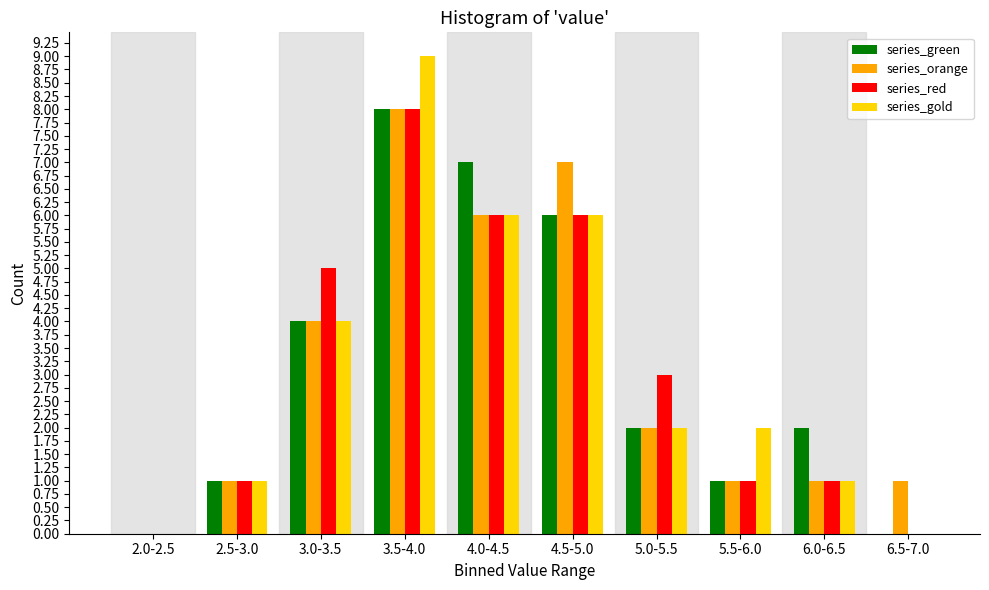

At which category is the sum across all series the highest?

3.5-4.0